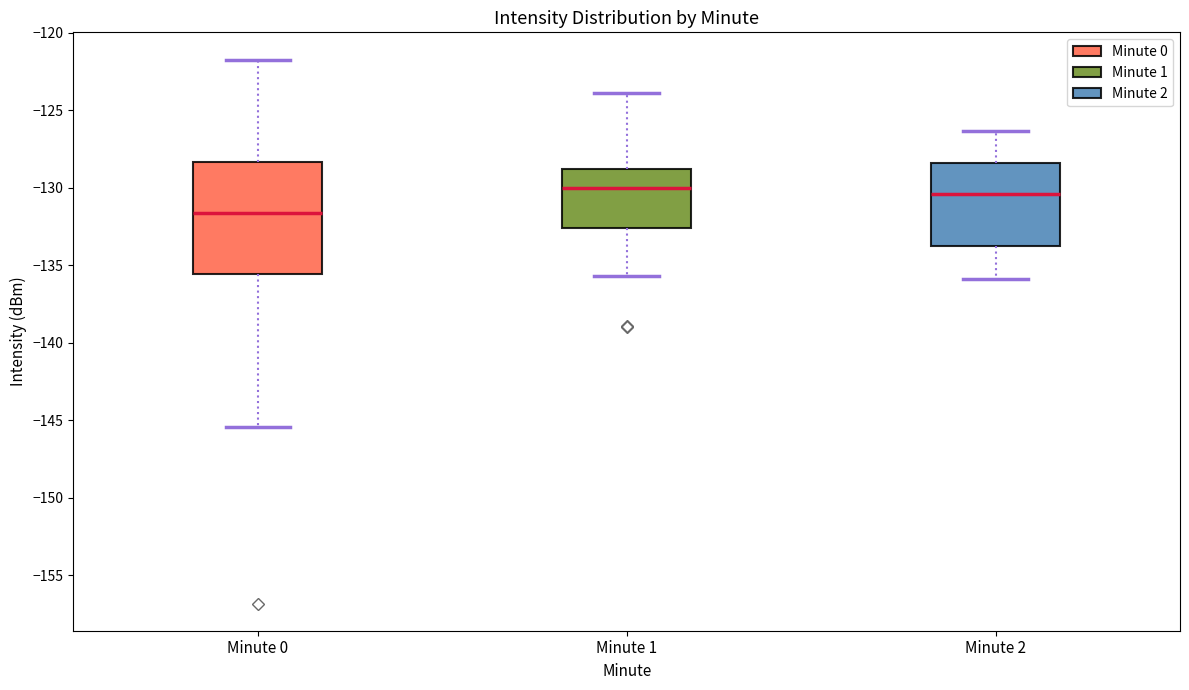

Reading left to right, transcribe this box plot: for each box, give where its median line is, the range the box spans, and where its two whiskers end, as read against the y-axis. The values are not printed on the chart, so give them approximately, as read against the axis.

Minute 0: median -131.5, box -135.5 to -128.5, whiskers -145.5 to -121.5
Minute 1: median -130.0, box -132.5 to -129.0, whiskers -135.5 to -124.0
Minute 2: median -130.5, box -134.0 to -128.5, whiskers -136.0 to -126.5